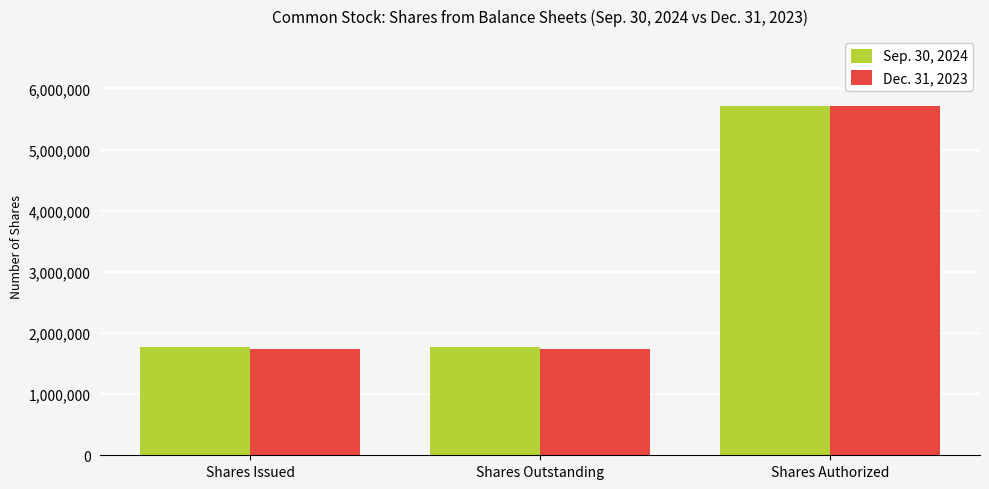

Is it true that Sep. 30, 2024 equals 1770000 at Shares Outstanding?

True